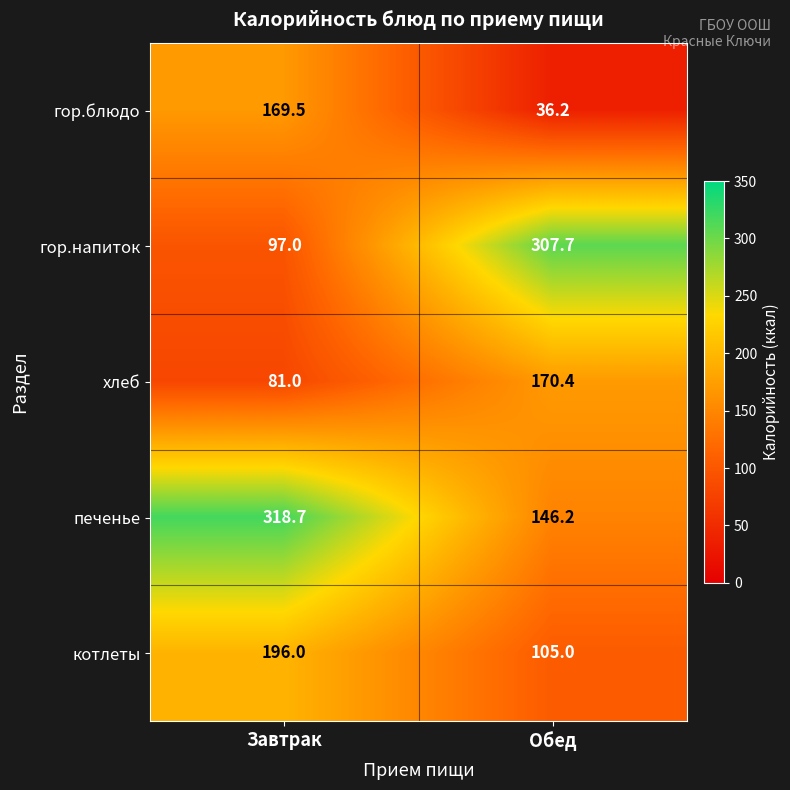

Reading right to left, transcribe all the data shown in this chart.

гор.блюдо: 36.2	169.5
гор.напиток: 307.7	97.0
хлеб: 170.4	81.0
печенье: 146.2	318.7
котлеты: 105.0	196.0